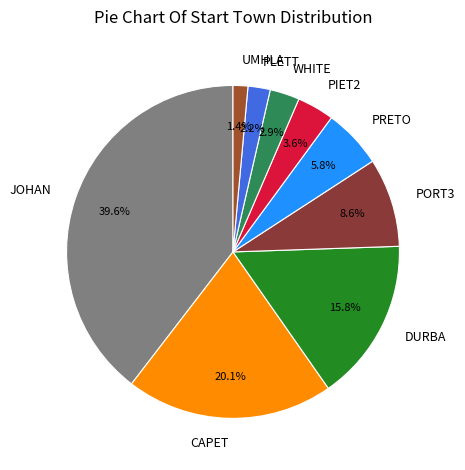

Which has a higher value, DURBA or JOHAN?

JOHAN